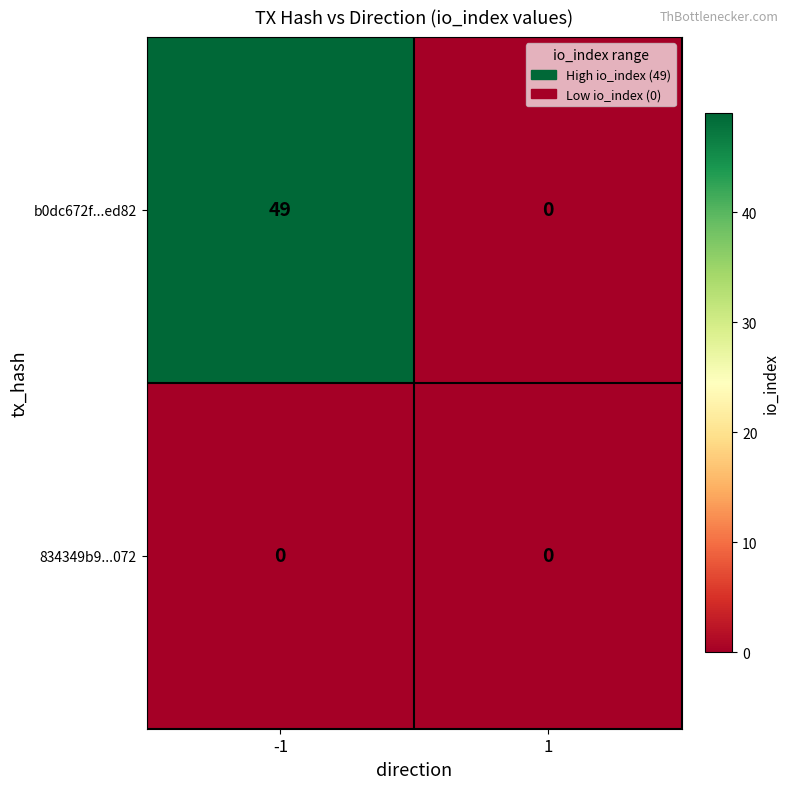

What is the greatest value displayed?

49